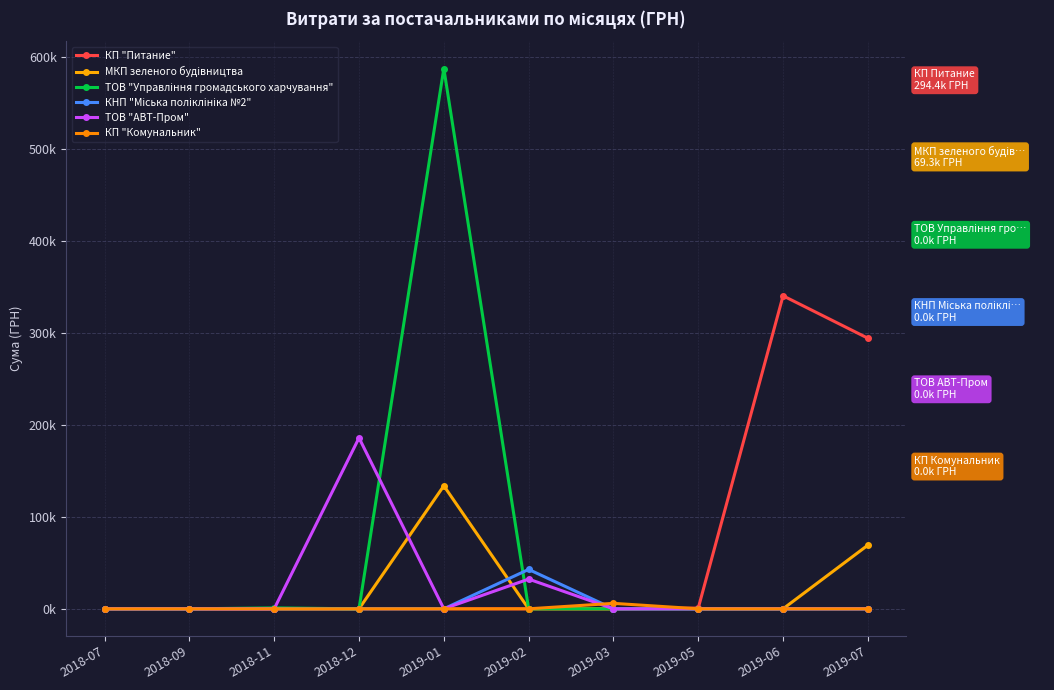

How many categories are shown in the chart?

10